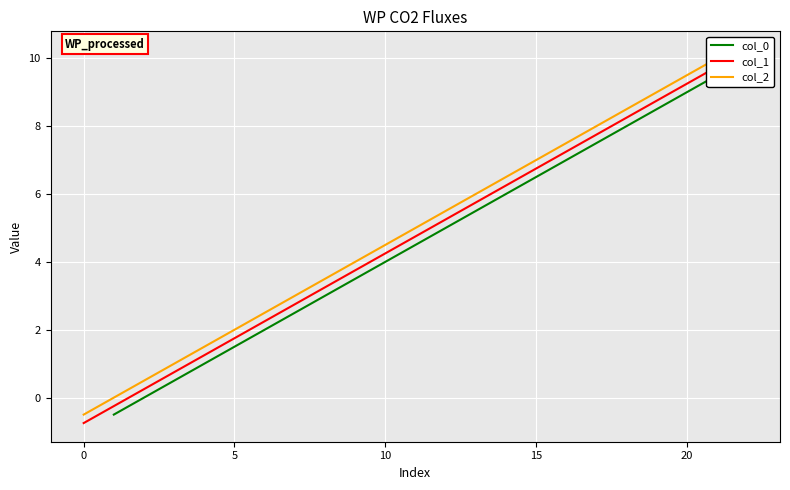

The value of col_2 at 9 is 6.8. True or false?

False